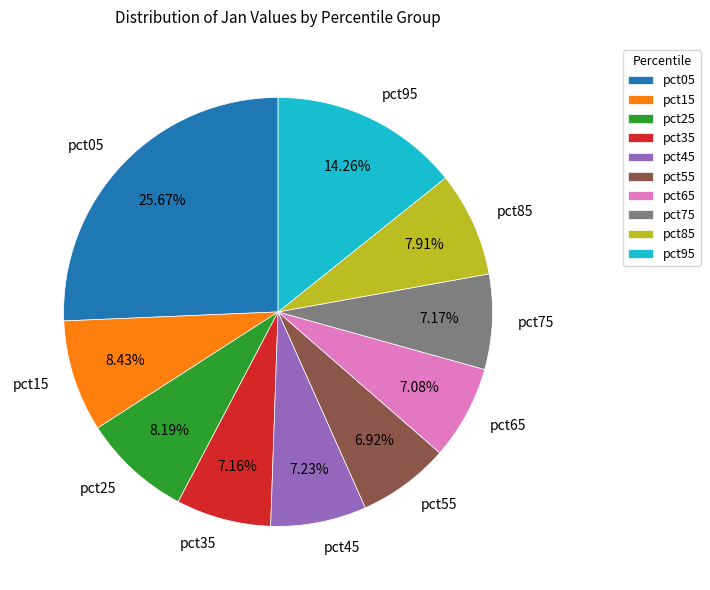

Approximately how many times larger is the value at pct65 compared to pct05?

0.3